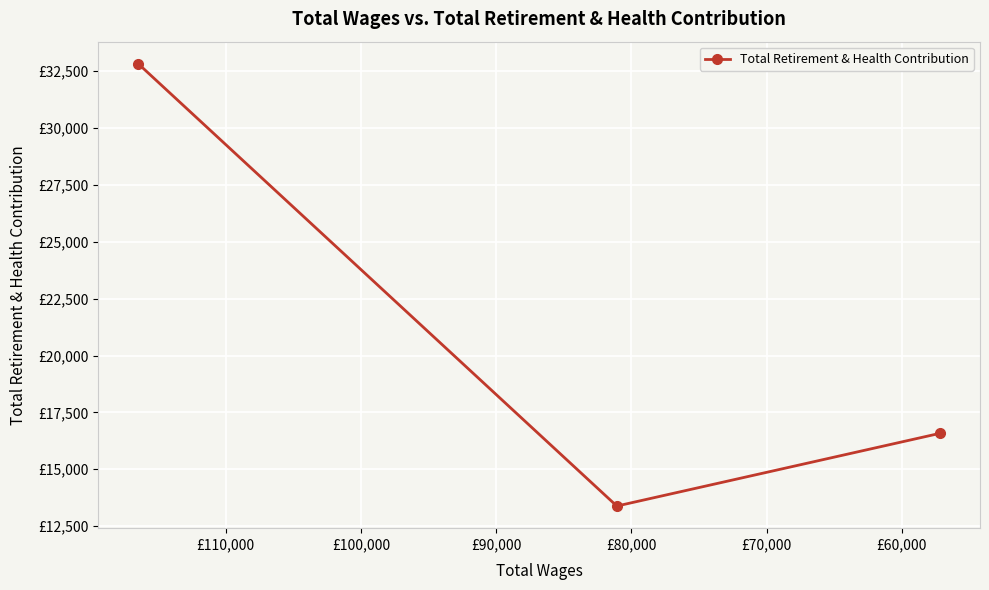

How many distinct data groups are displayed?

1